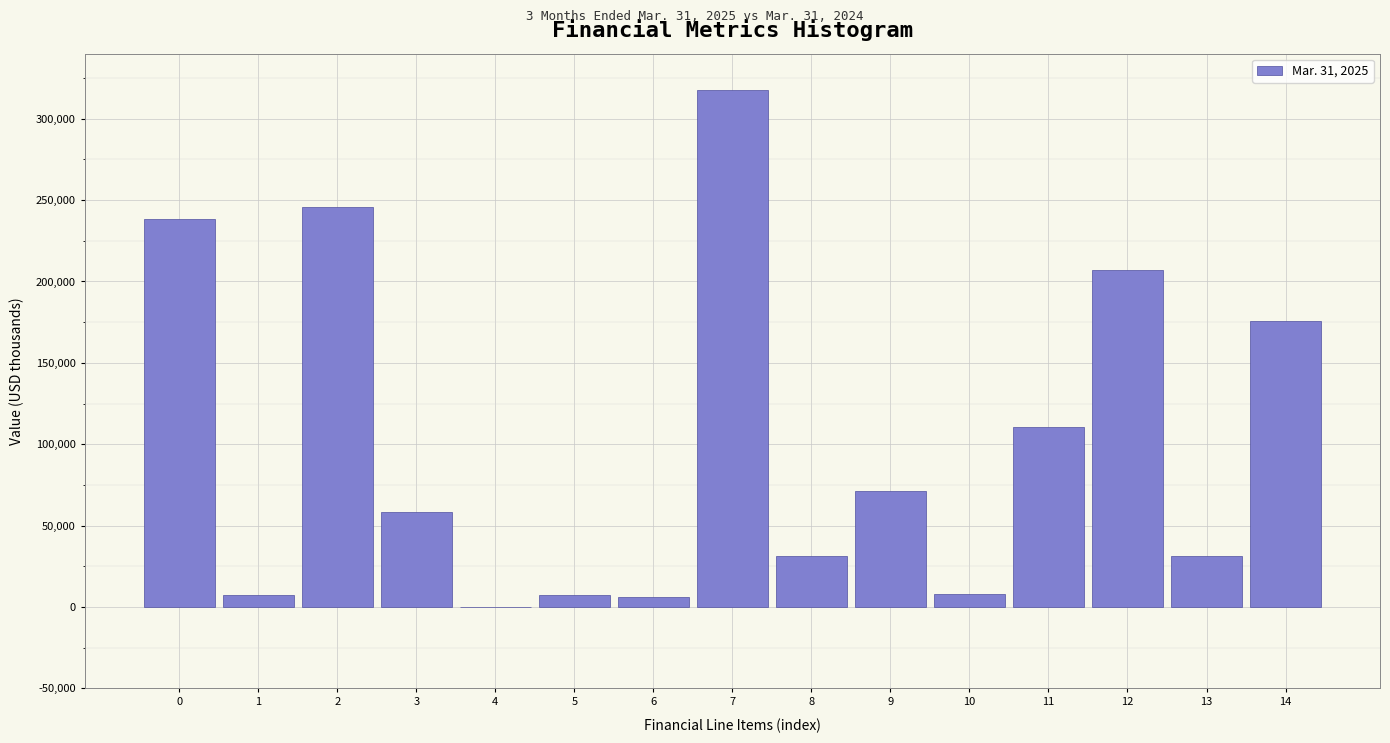

What is the sum of all values?

1516080